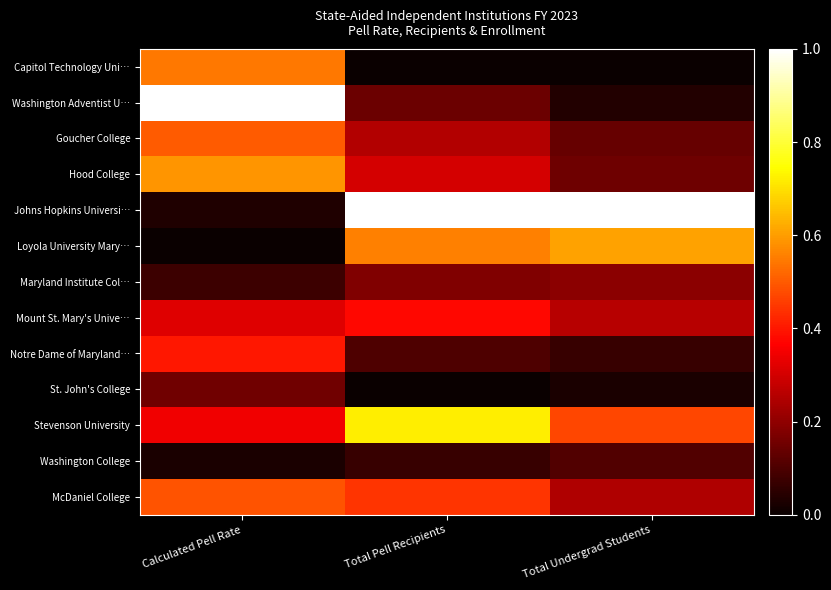

How many distinct data groups are displayed?

13